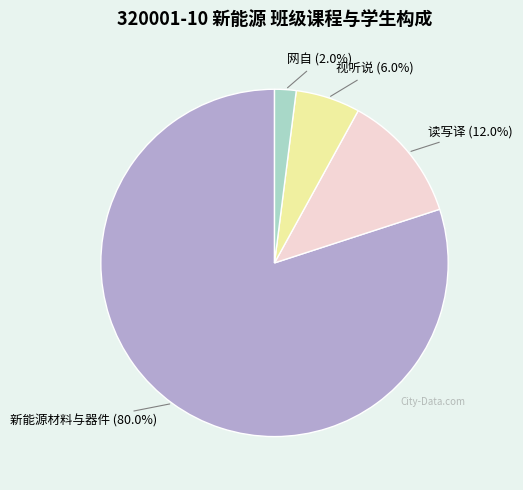

What is the ratio of the value at 网自 (2.0%) to the value at 视听说 (6.0%)?

0.3